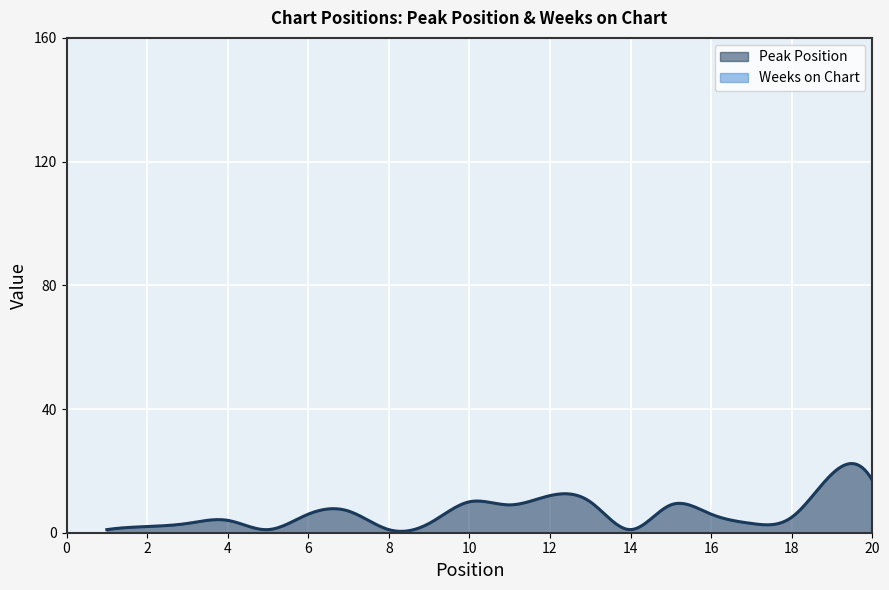

How many lines are shown in the chart?

2